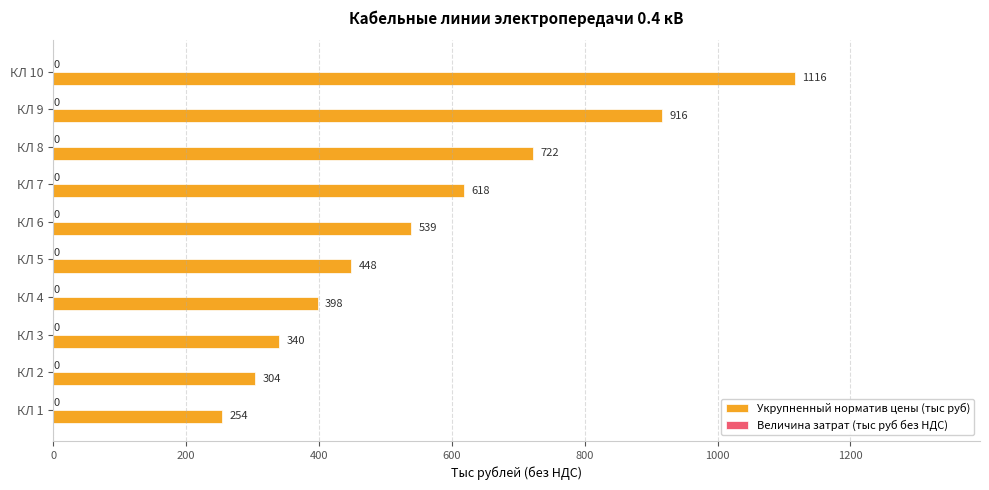

What is the sum of all values?

5655